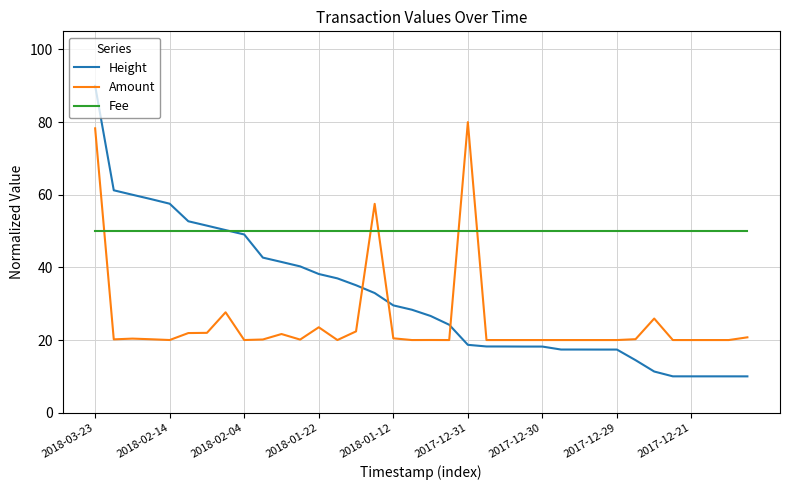

At how many categories does at least one series exceed 52?

8